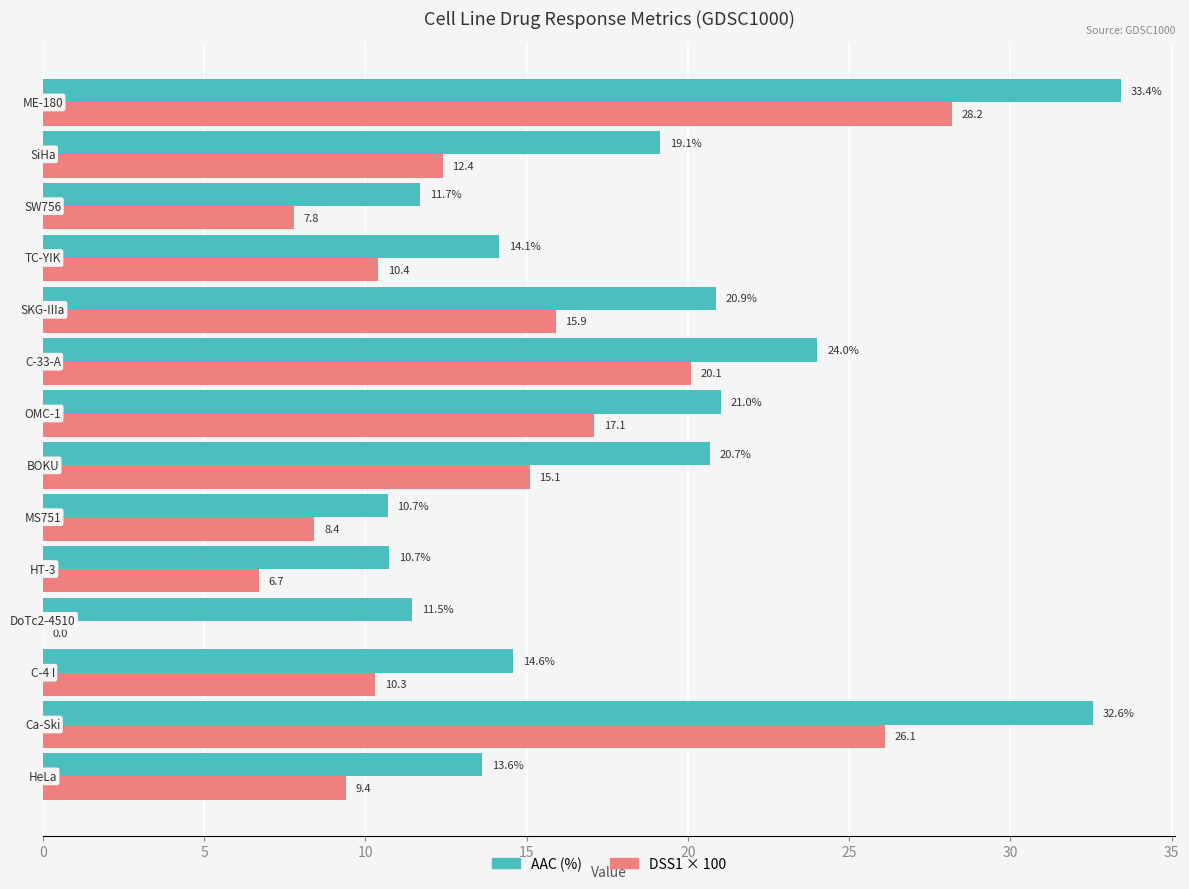

What is the maximum value shown in the chart?

33.4